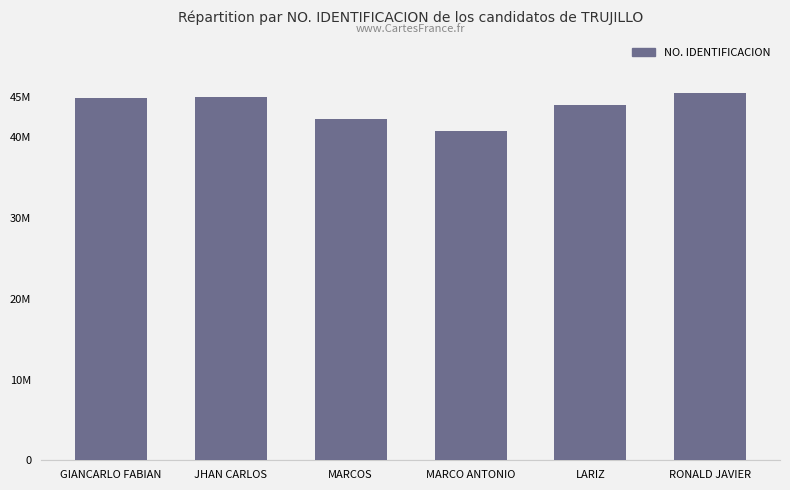

Approximately how many times larger is the value at LARIZ compared to MARCO ANTONIO?

1.1